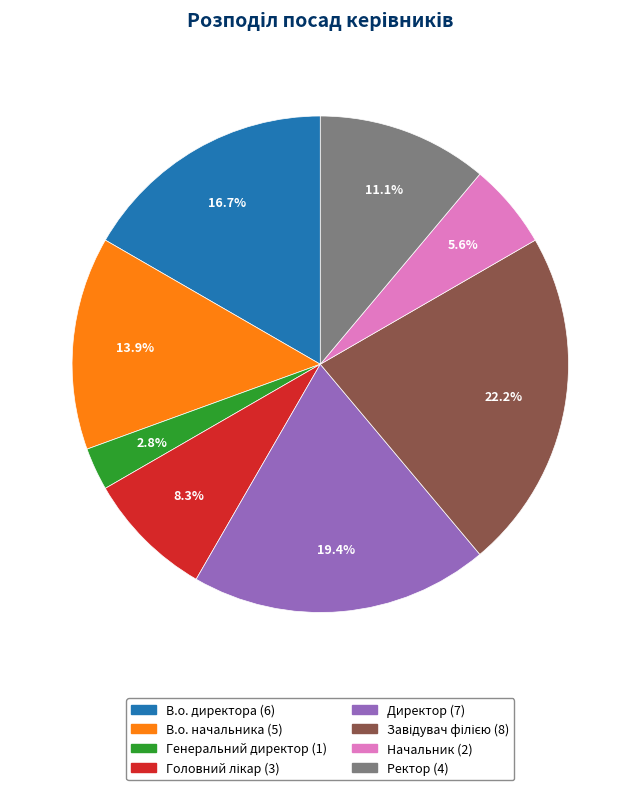

How many segments does this pie chart have?

8